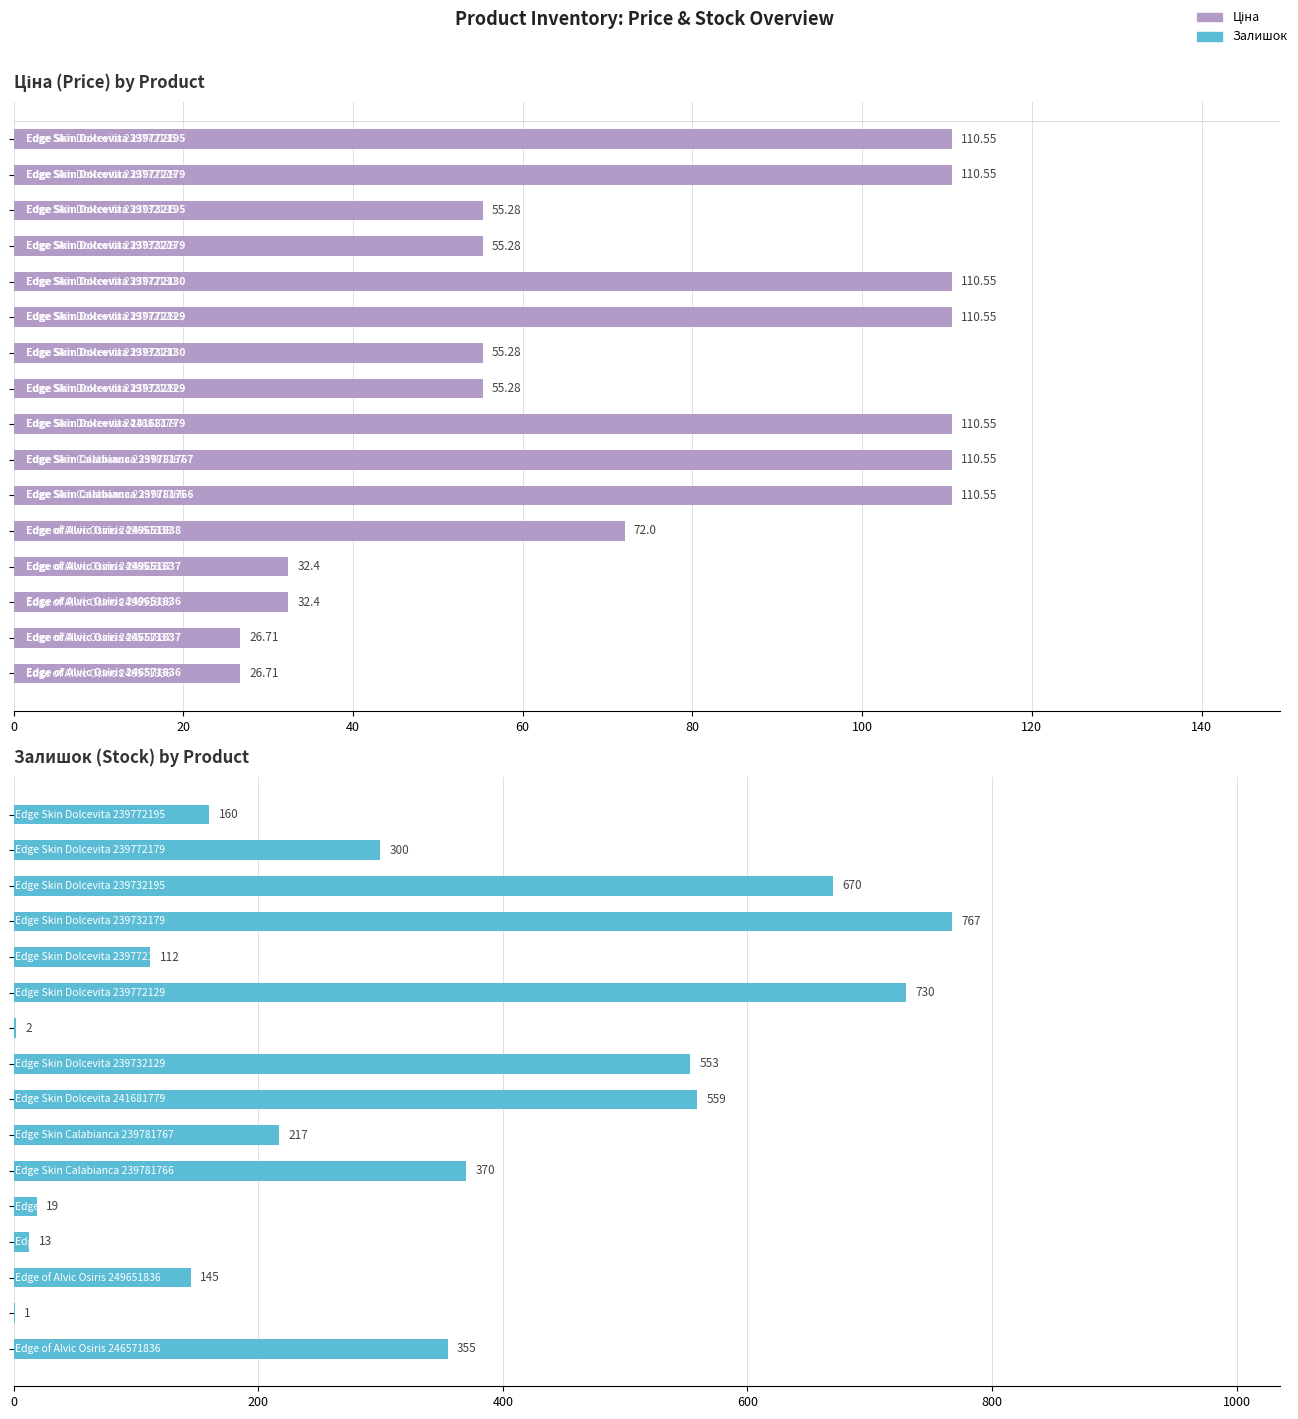

What is the sum of all Ціна values?

1185.2